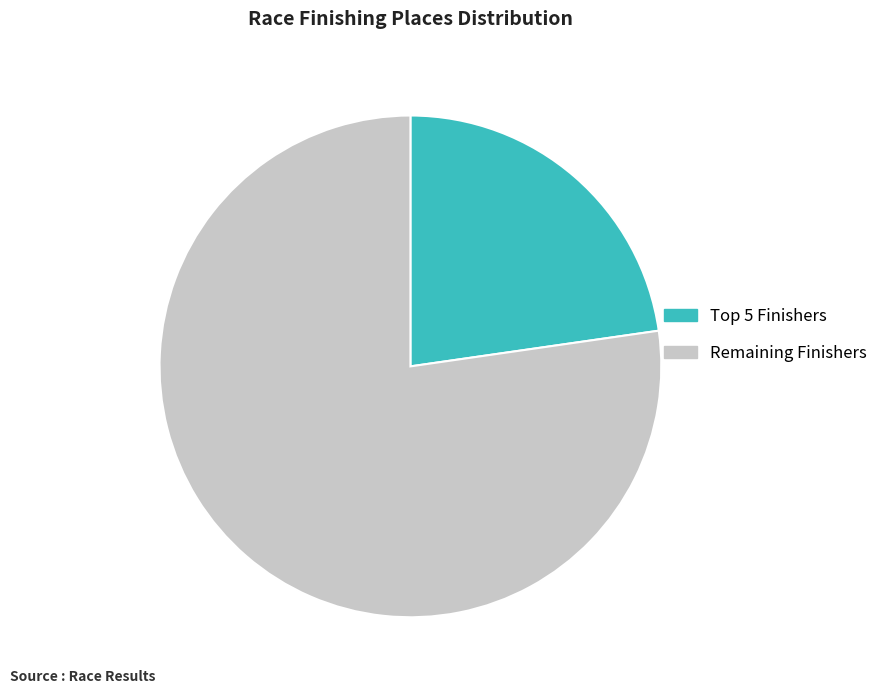

True or false: Remaining Finishers accounts for 91% of the total.

False